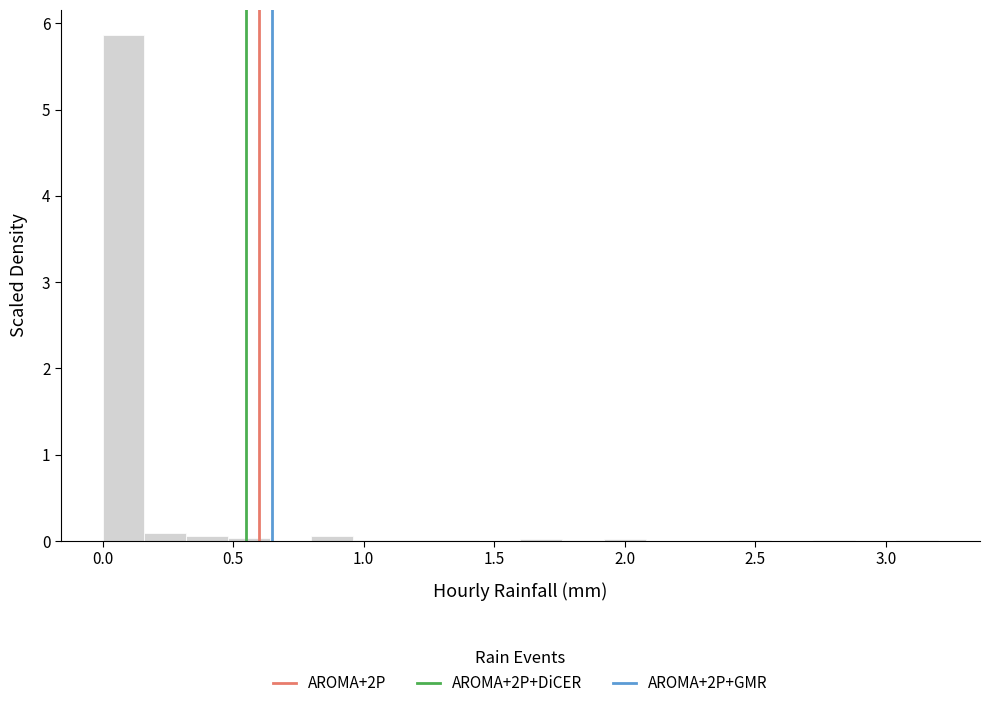

Read against the x-axis, roughly where is the centre of the tallest bar?

0.10